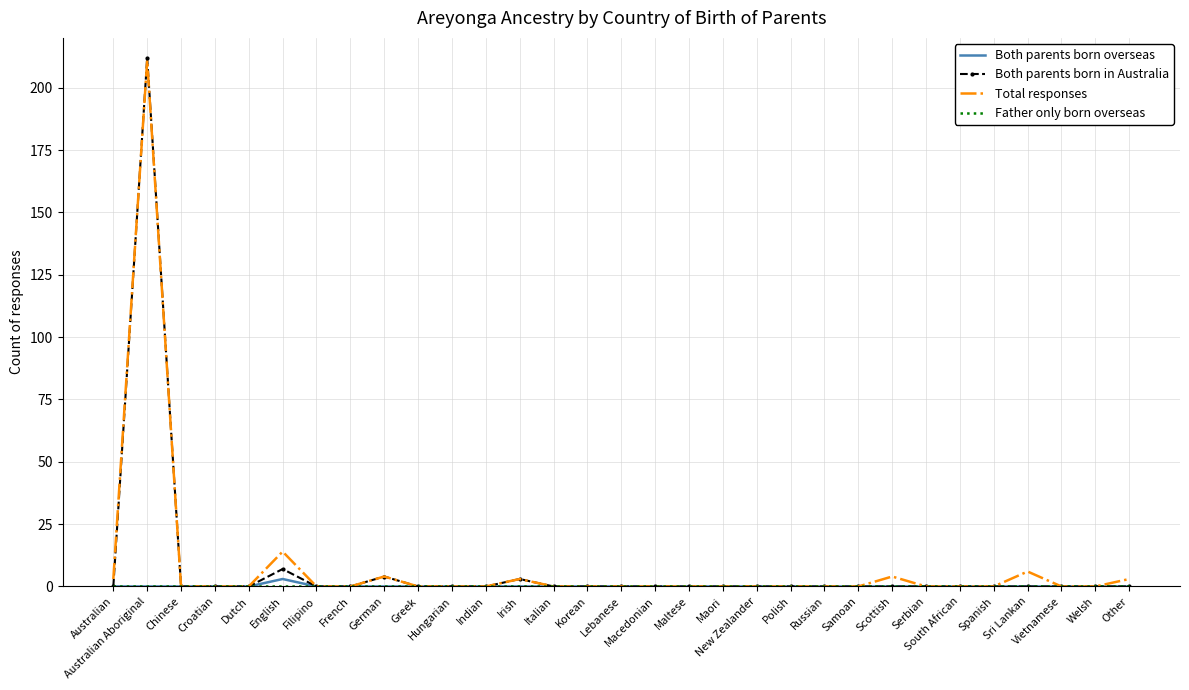

What is the greatest value displayed?

212